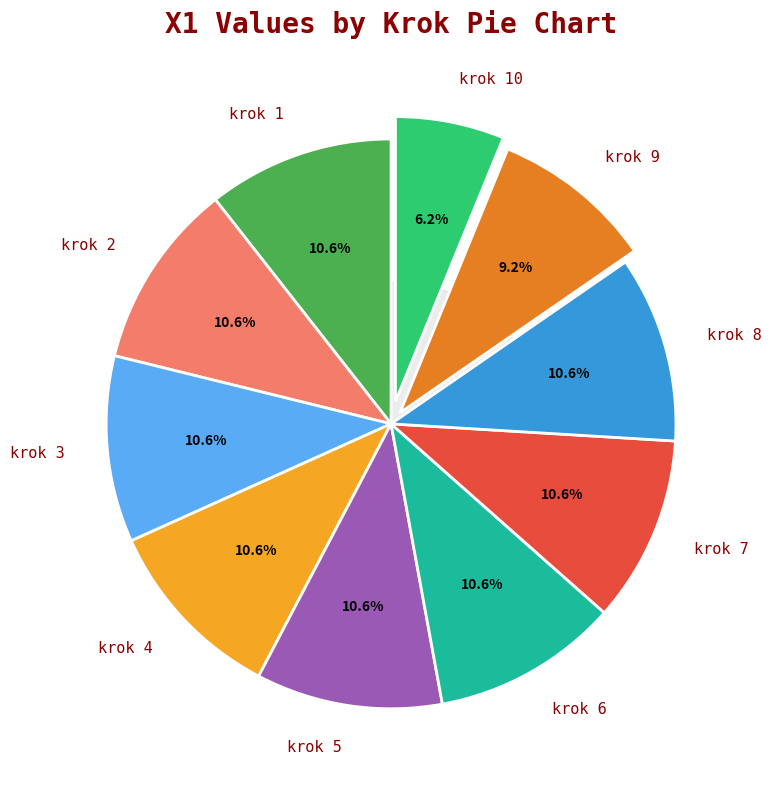

To the nearest percent, what is the difference between the largest and smallest slice percentages?

4%